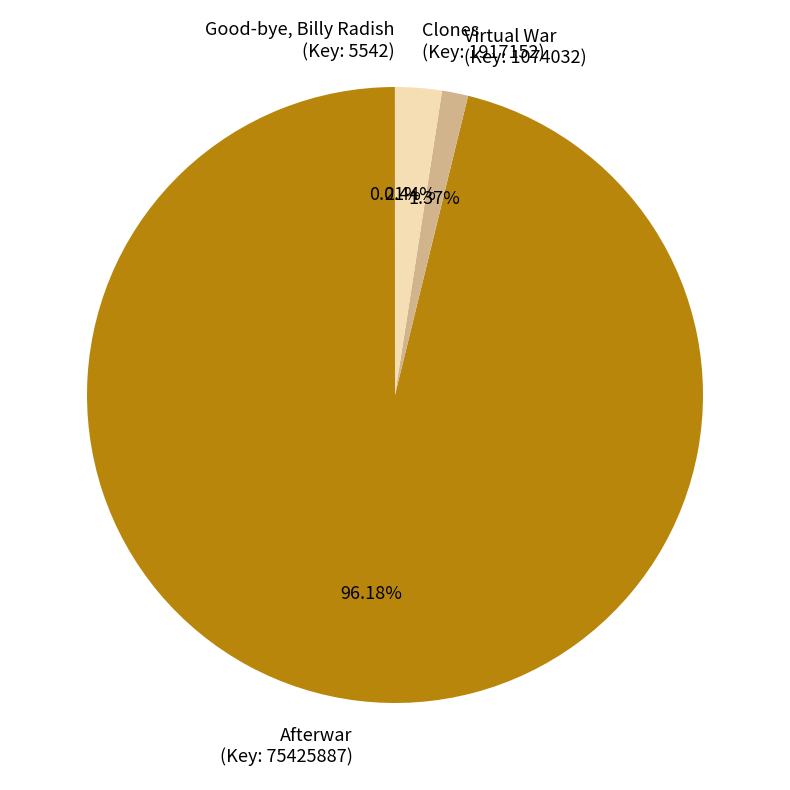

Approximately how many times larger is the value at Clones (Key: 1917152) compared to Virtual War (Key: 1074032)?

1.8